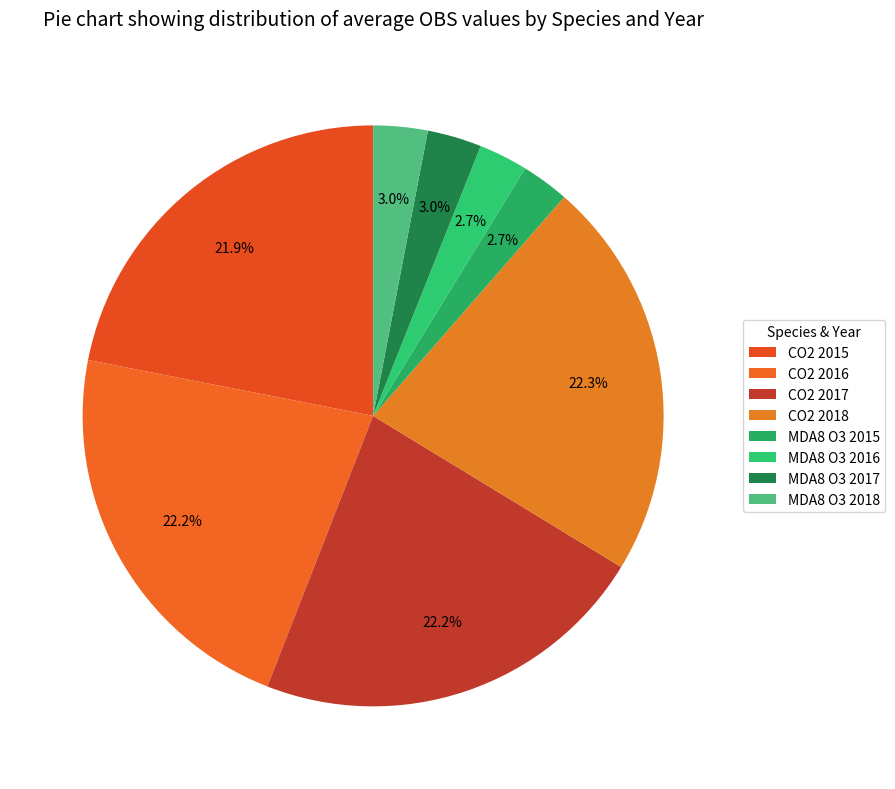

Count the number of slices in the pie.

8